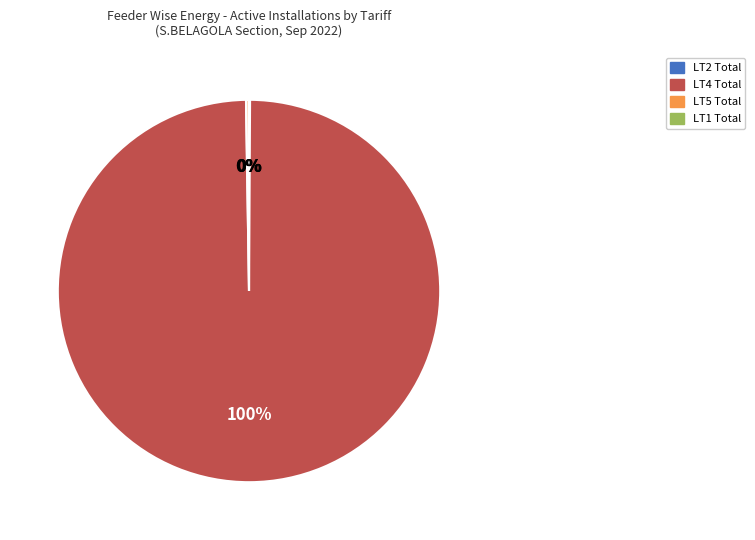

To the nearest percent, what is the average slice percentage?

25%